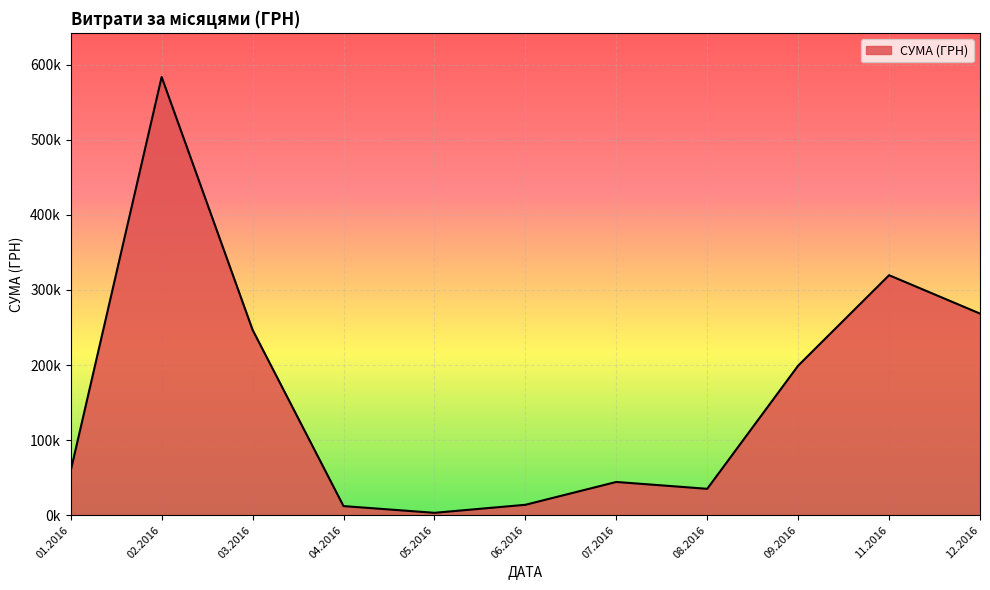

Does the chart have visible grid lines?

Yes